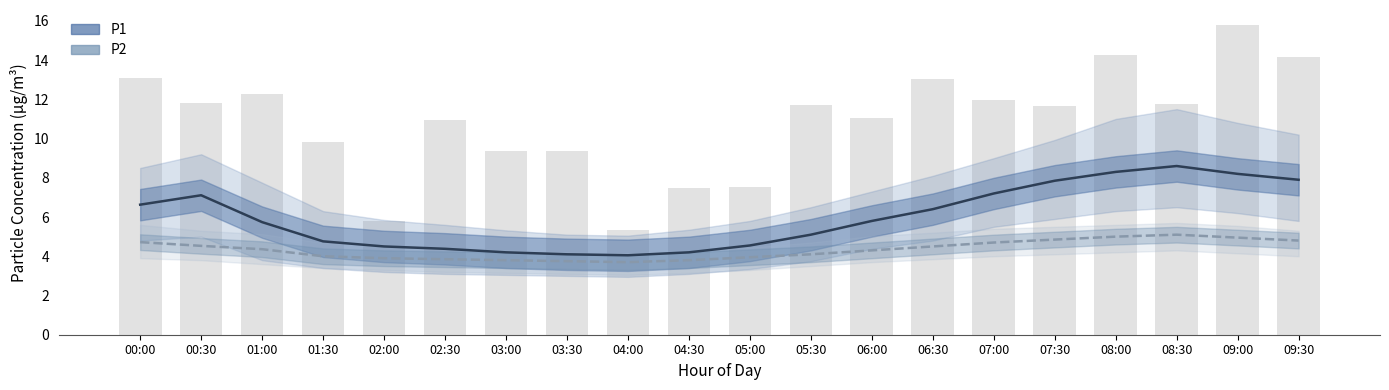

True or false: P1 has a value of 9.1 at 06:00.

False